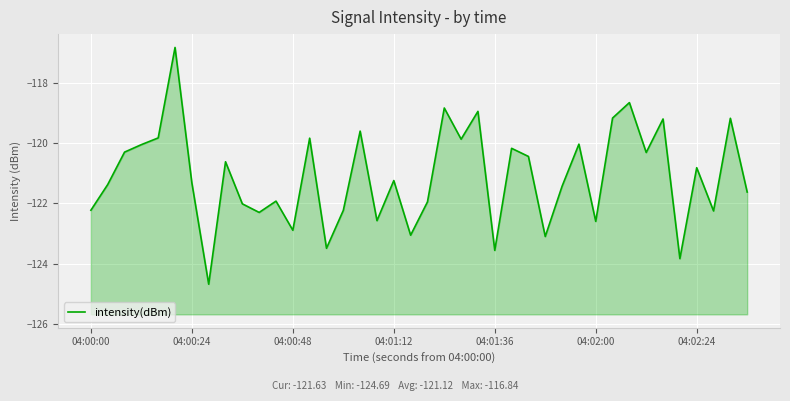

The value at 25 is -158.2. True or false?

False